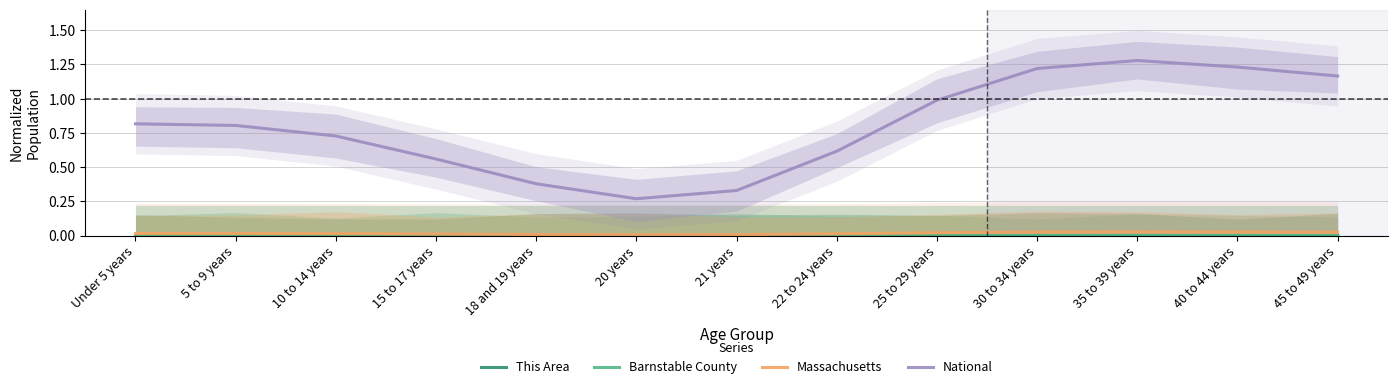

Where is the first local maximum for This Area?

10 to 14 years